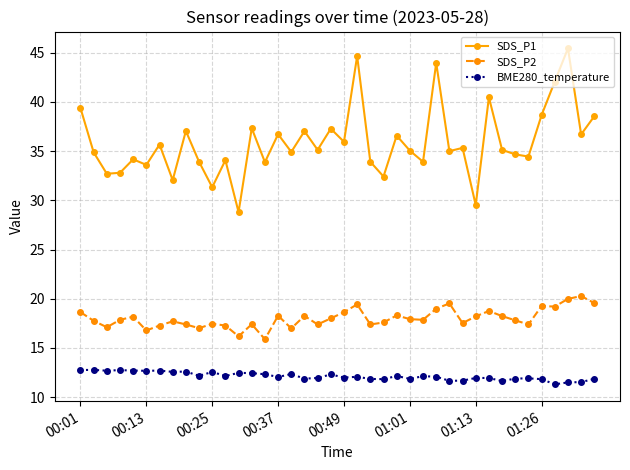

What are all the series names shown in the legend?

SDS_P1, SDS_P2, BME280_temperature